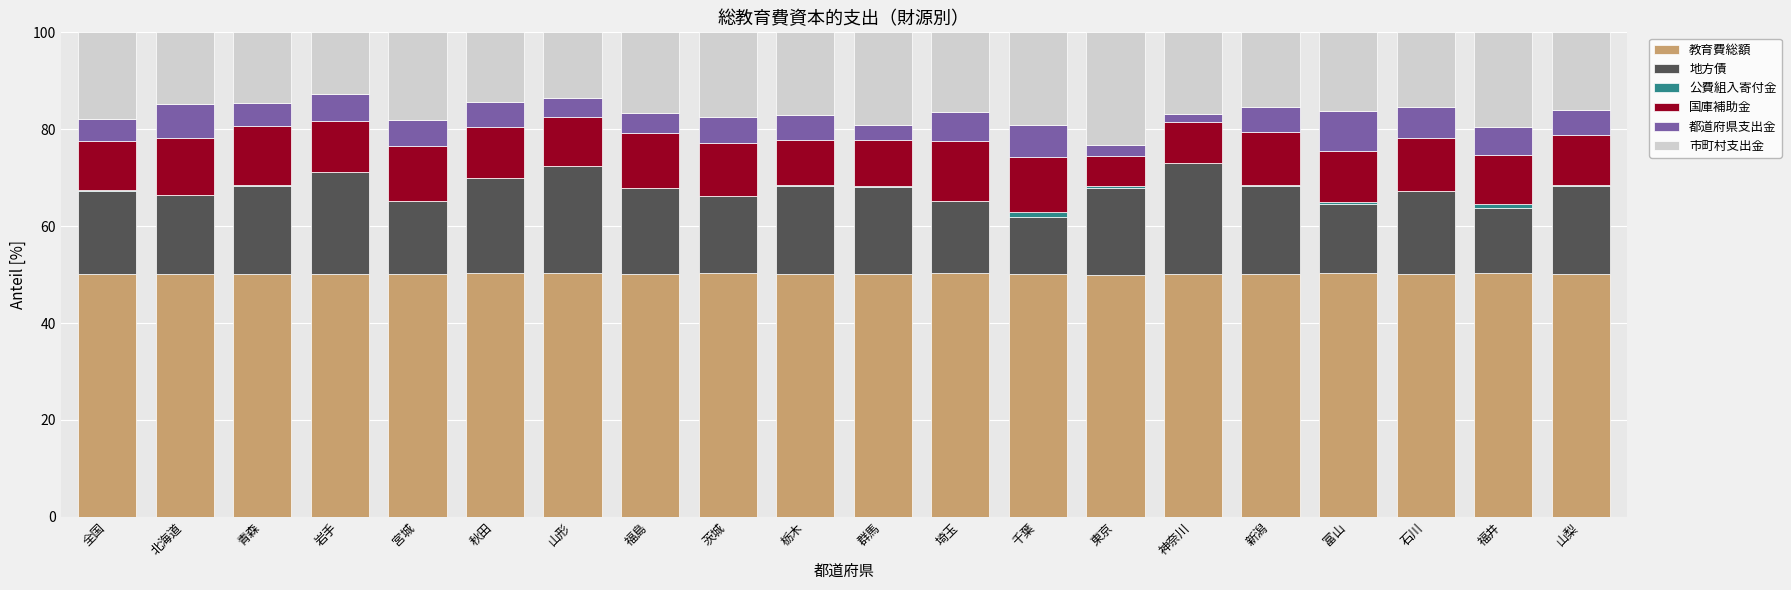

True or false: 教育費総額 has a value of 20.6 at 宮城.

False